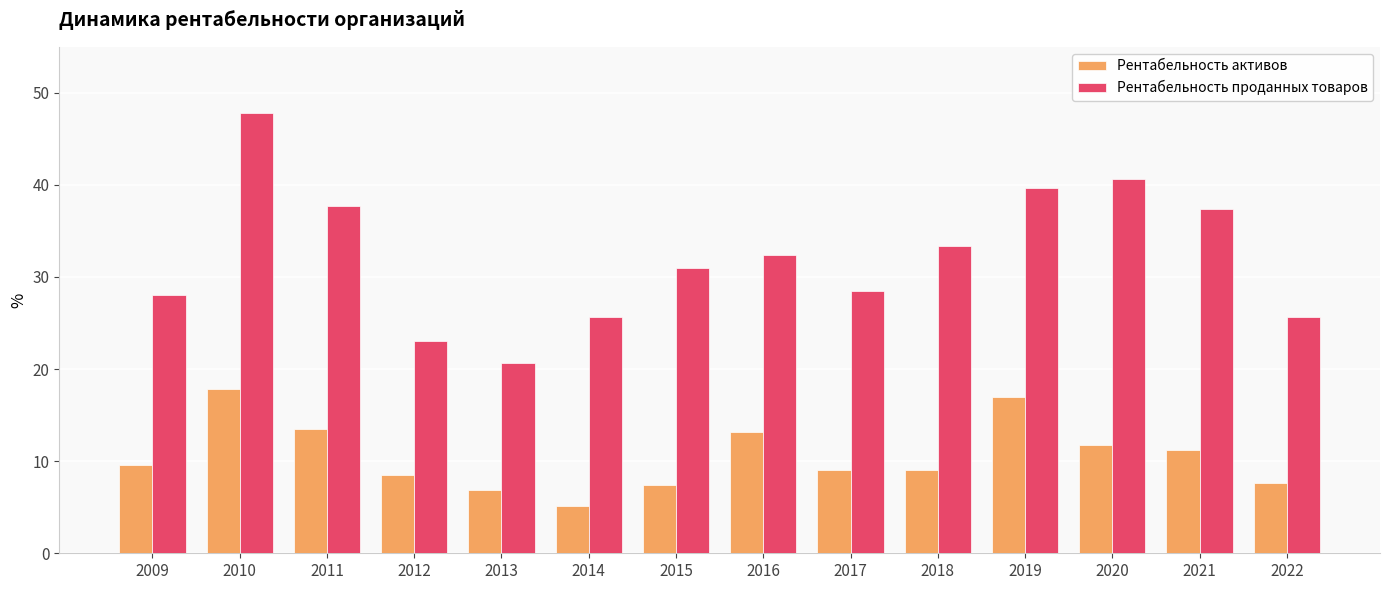

Are the bars horizontal?

No